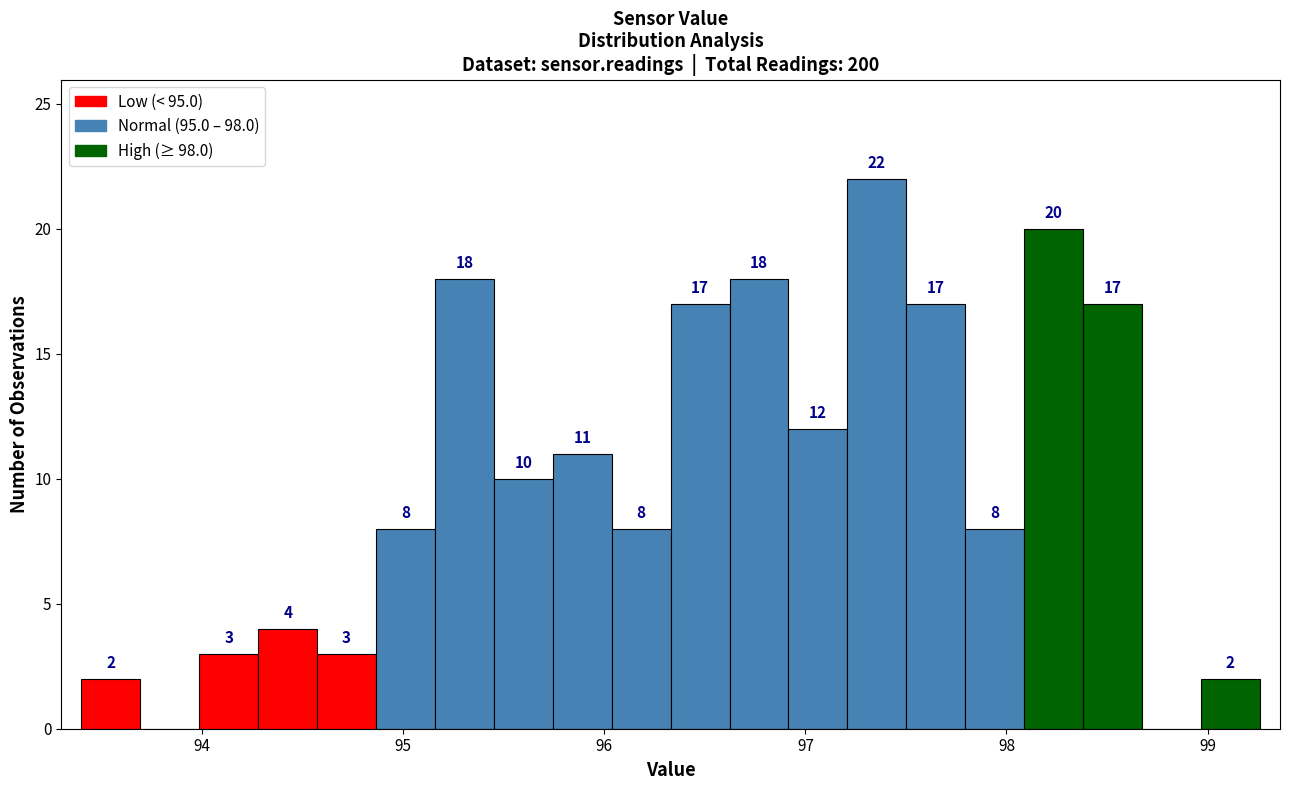

Read against the x-axis, roughly where is the centre of the tallest bar?

97.4